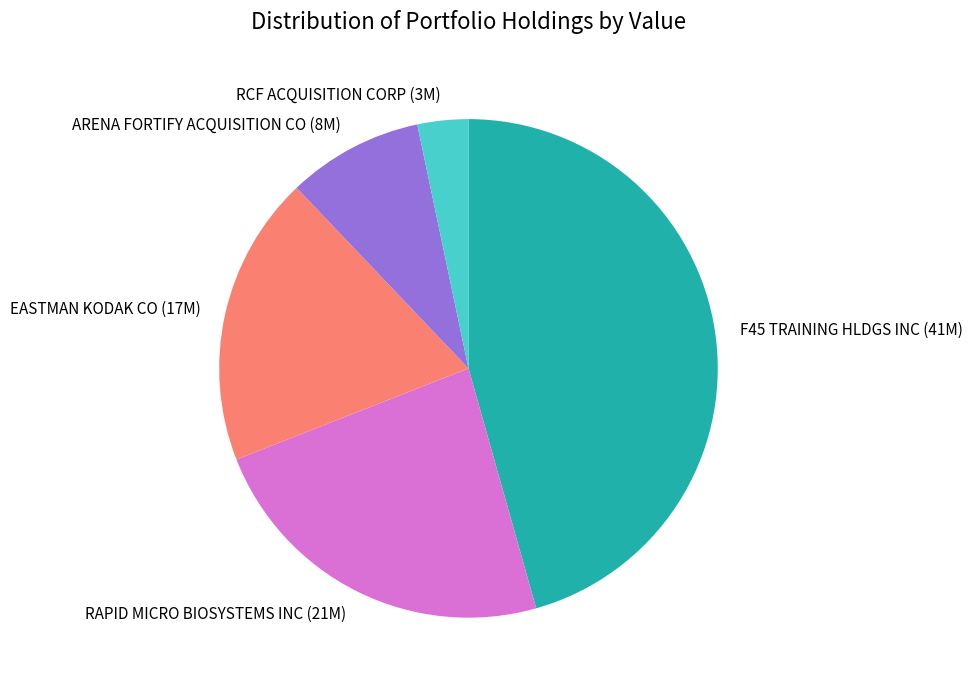

Do RAPID MICRO BIOSYSTEMS INC and EASTMAN KODAK CO together represent more than half of the pie?

No